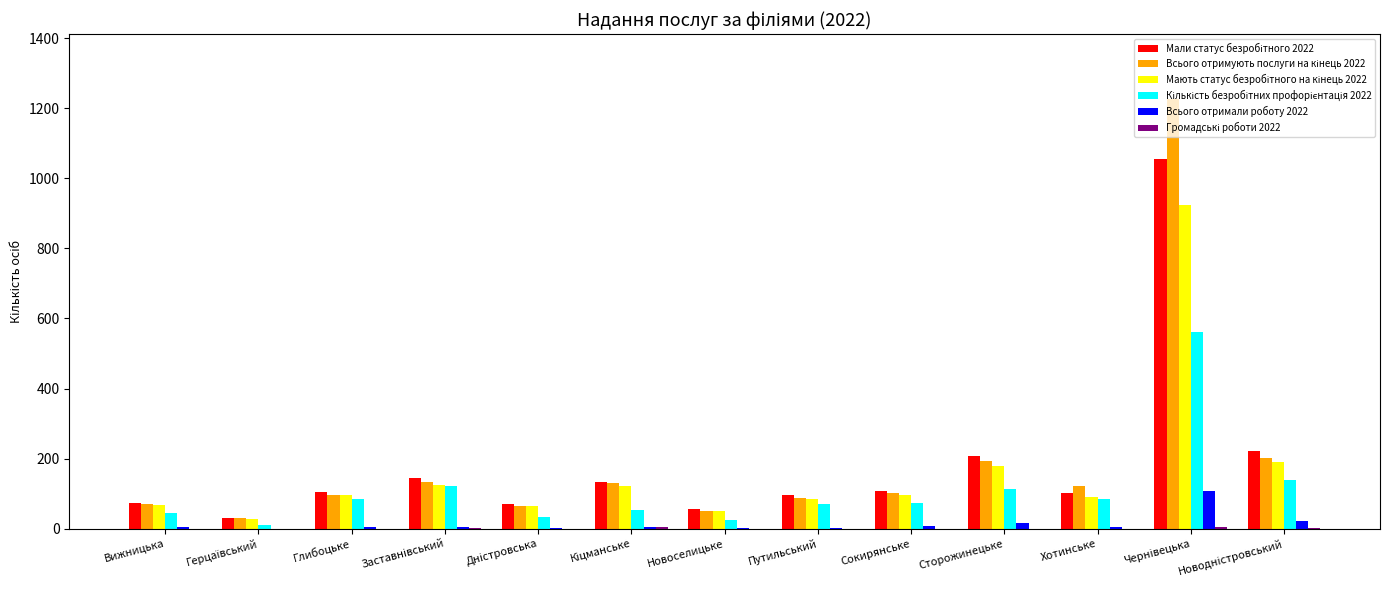

What is the maximum value for Всього отримали роботу 2022?

108